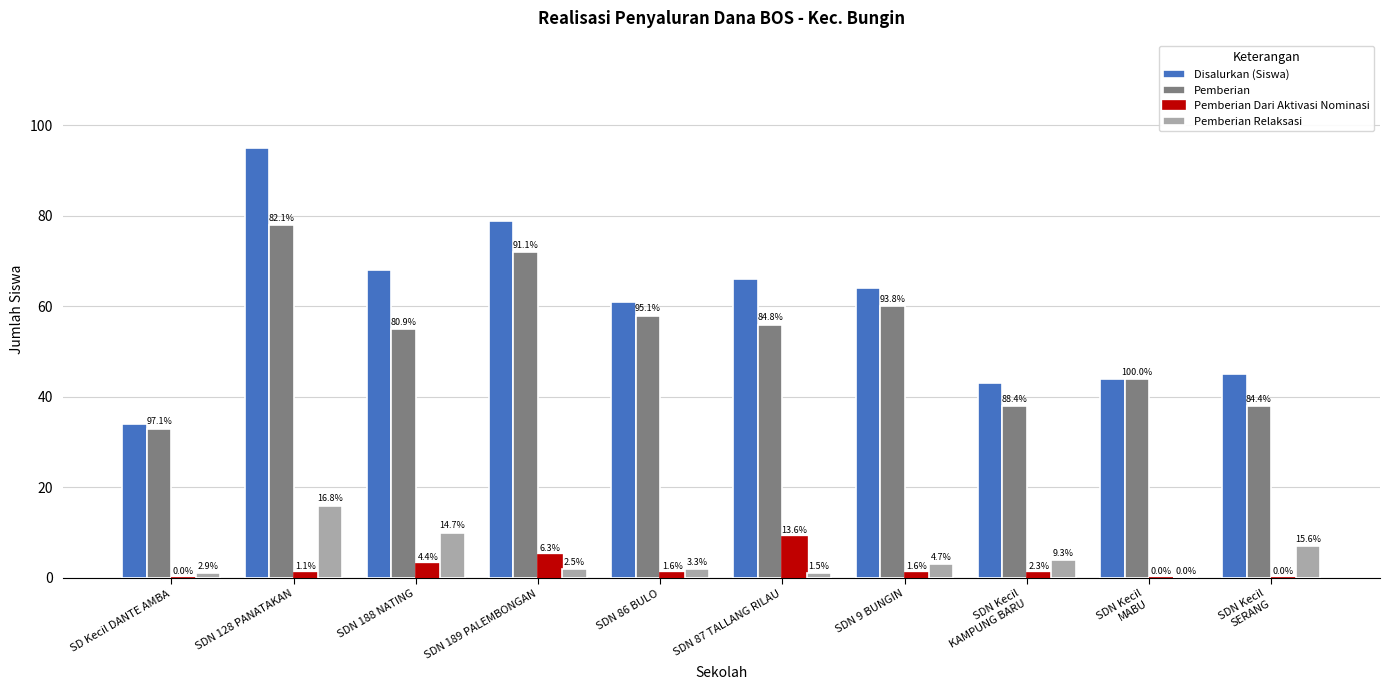

How many groups of bars are there?

10